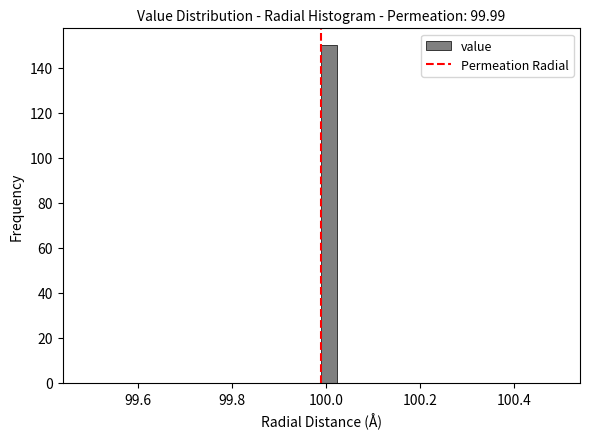

Read against the x-axis, roughly where is the centre of the tallest bar?

100.00